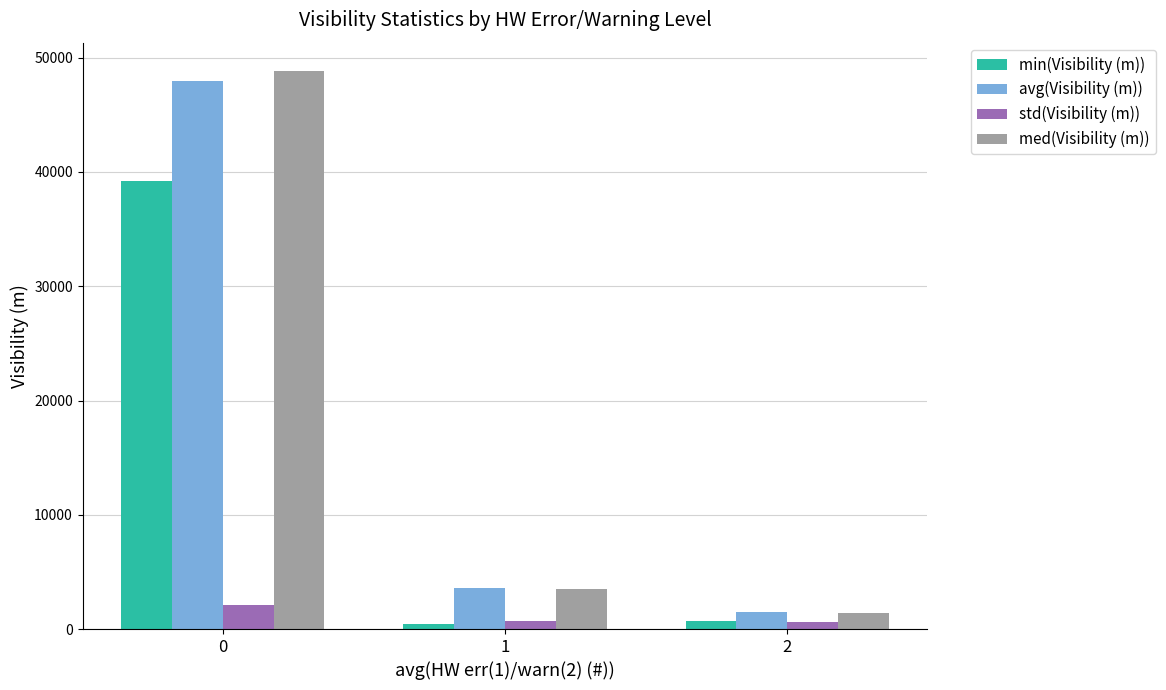

The value of med(Visibility (m)) at 1 is 1706. True or false?

False